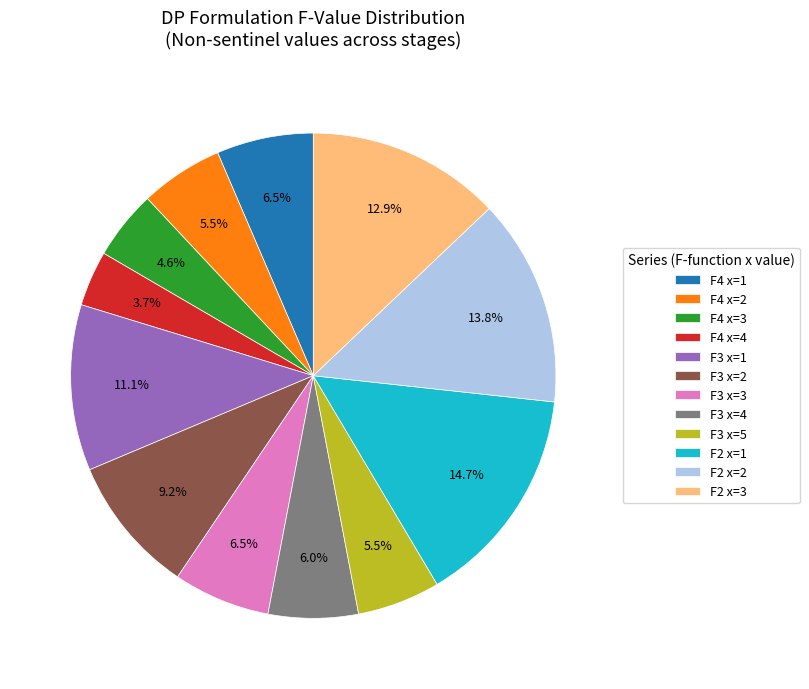

Is there a majority slice in this chart?

No